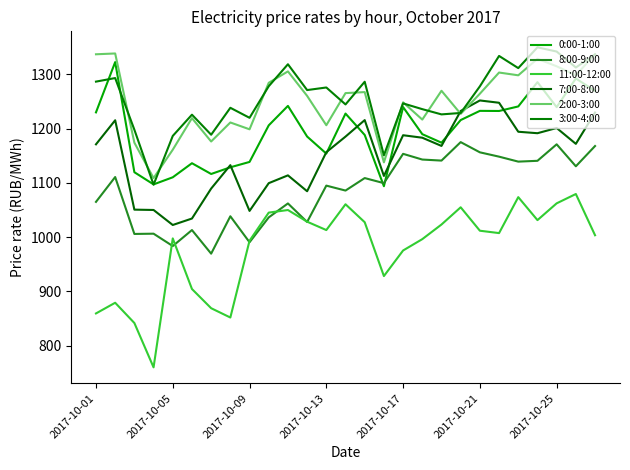

Does the chart have visible grid lines?

No